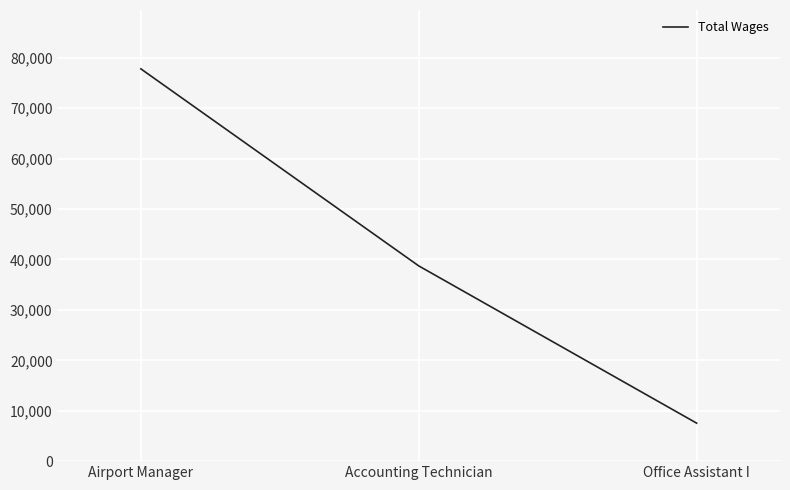

Is it true that the value at Airport Manager is 77806?

True